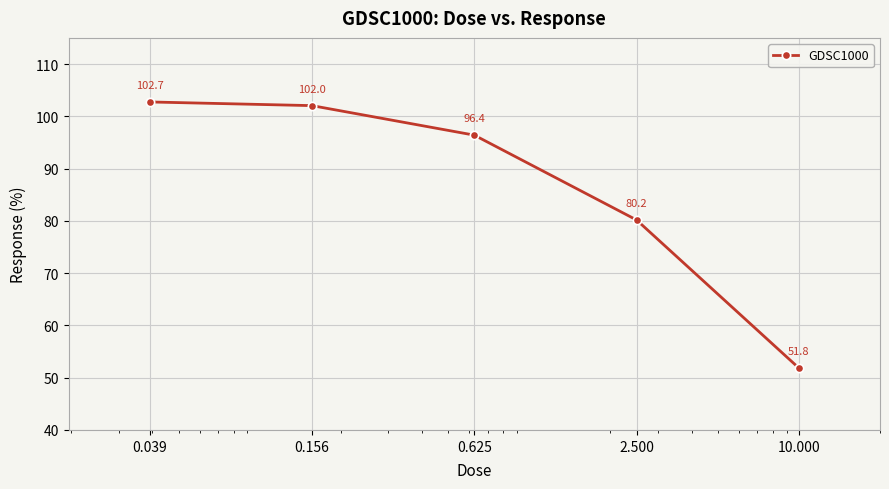

What is the average value?

86.6